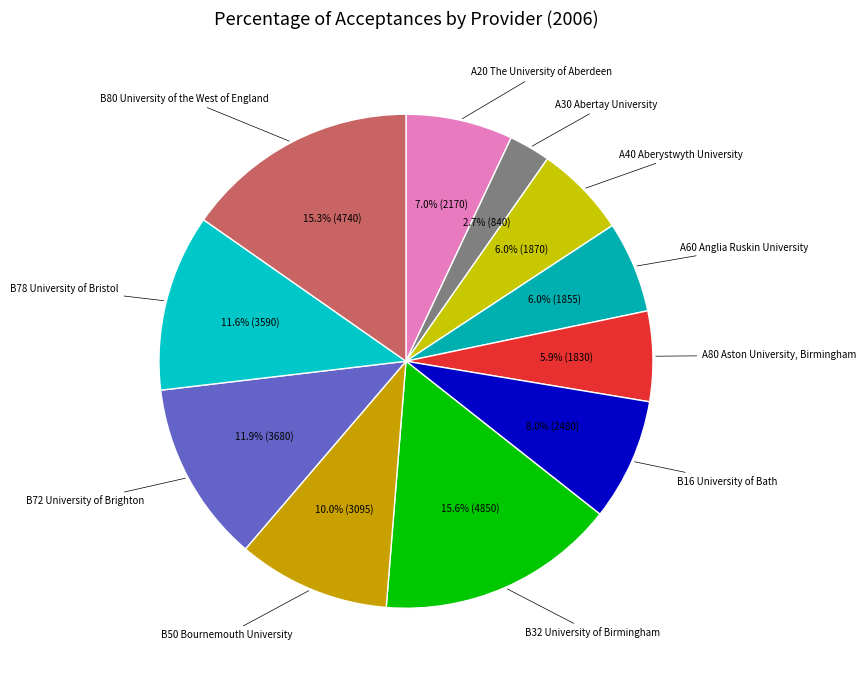

Count the number of slices in the pie.

11